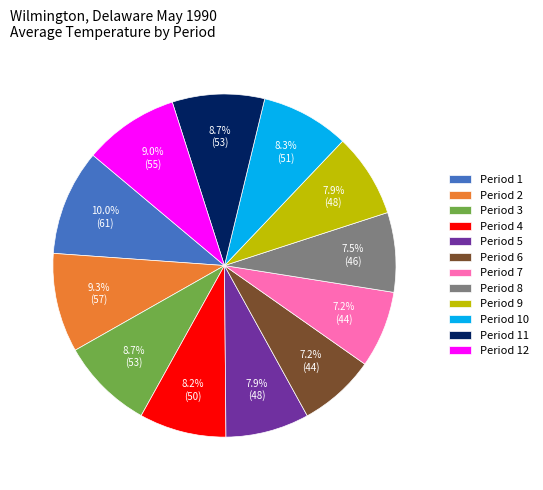

Is Period 1 the majority of the pie?

No